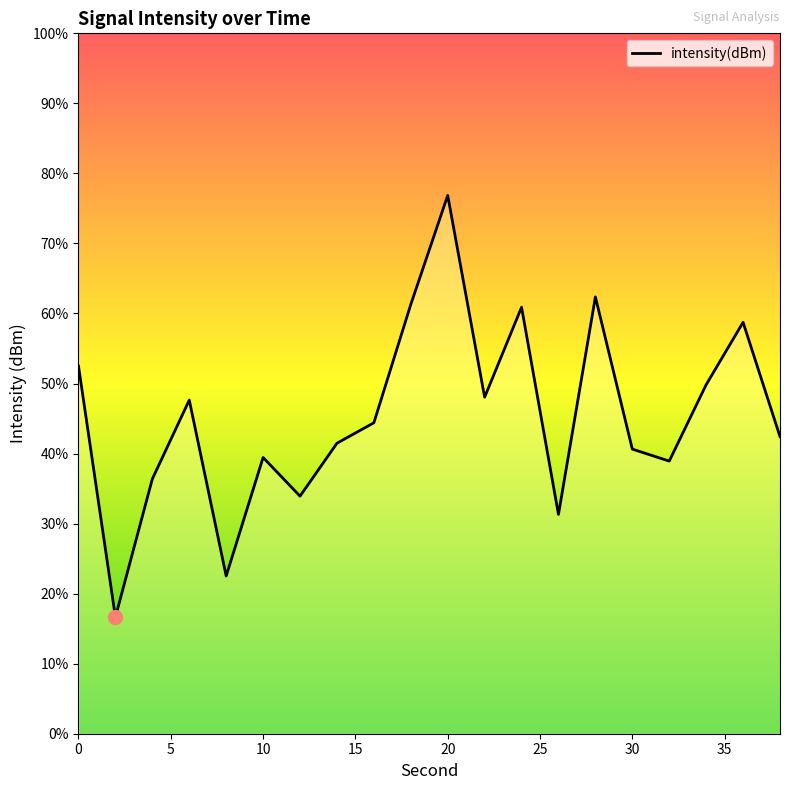

Reading left to right, what are all the values shown in this chart?

-129.0	-143.3	-135.5	-130.9	-141.0	-134.2	-136.4	-133.4	-132.2	-125.5	-119.3	-130.8	-125.6	-137.5	-125.1	-133.7	-134.4	-130.1	-126.5	-133.0